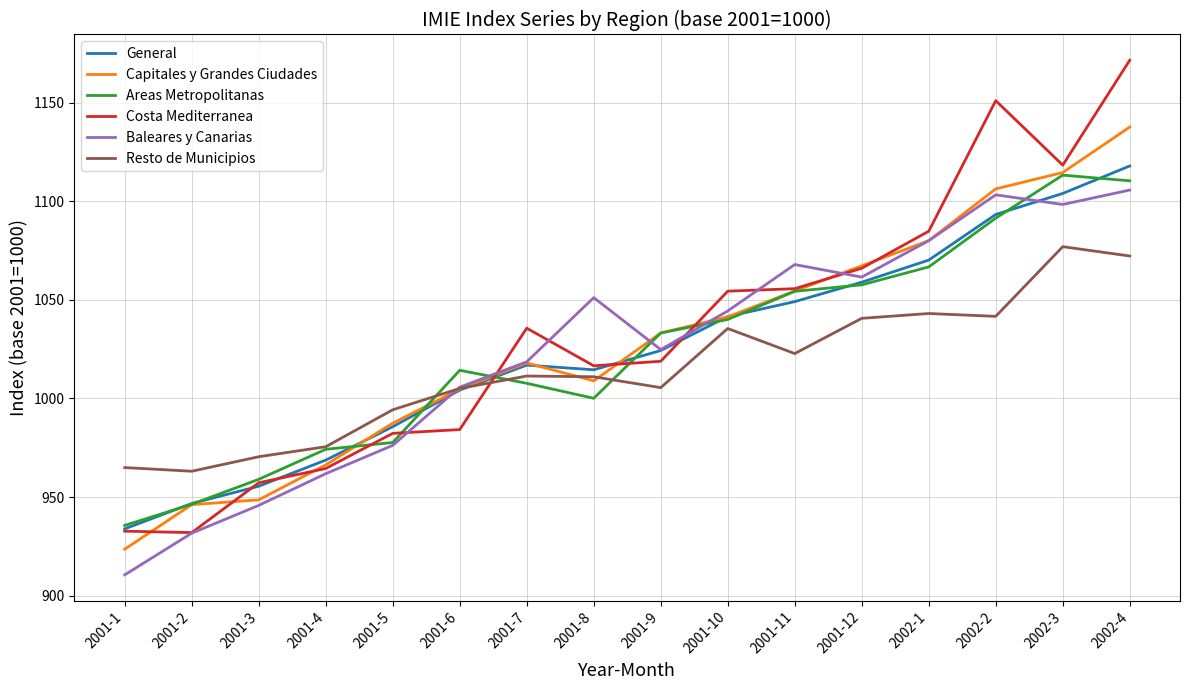

What position from the right is 2001-6?

11